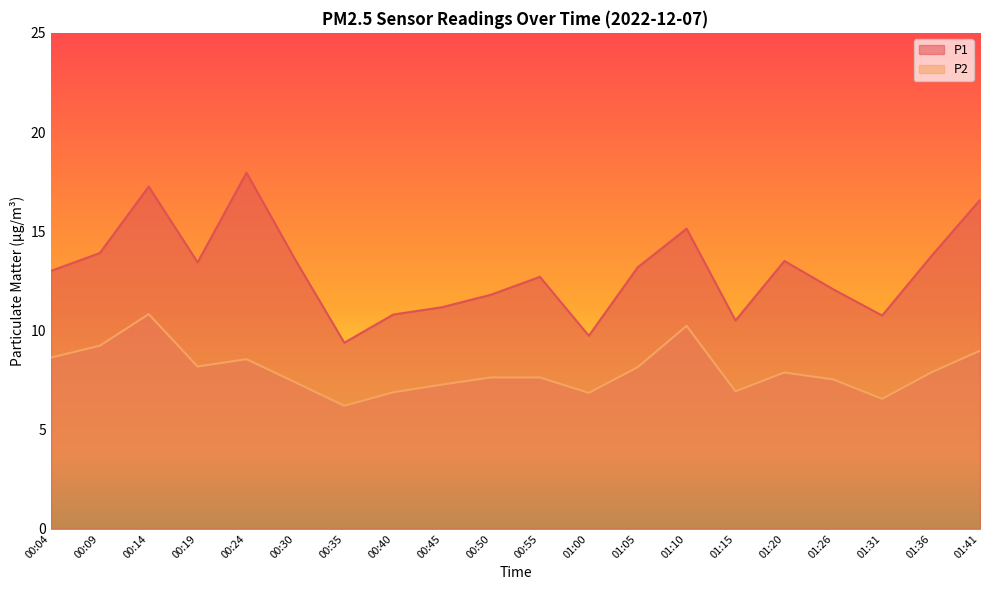

Which label corresponds to the smallest value in the chart?

00:35